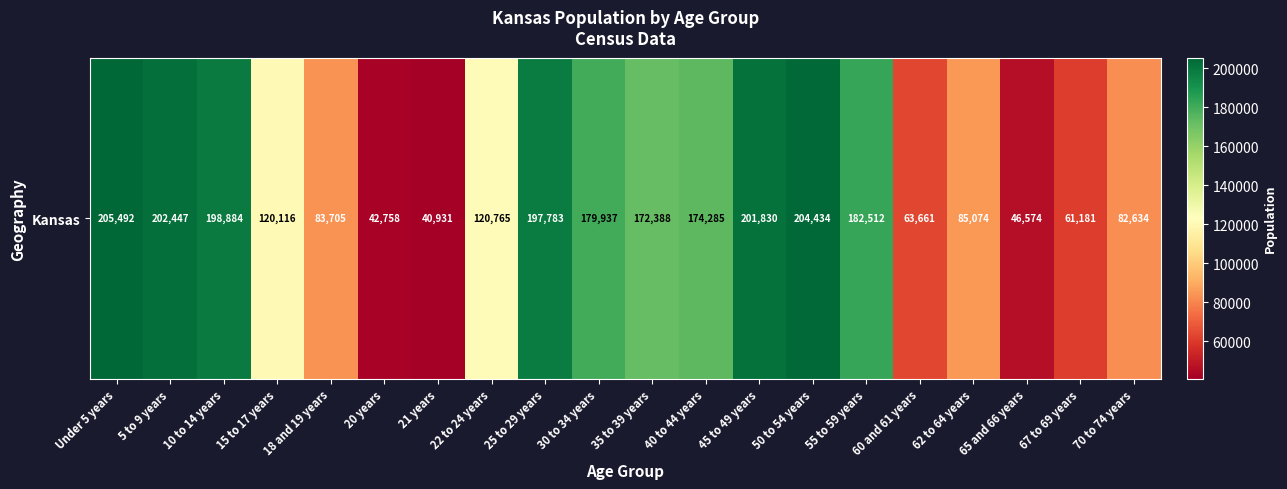

What is the greatest value displayed?

205492